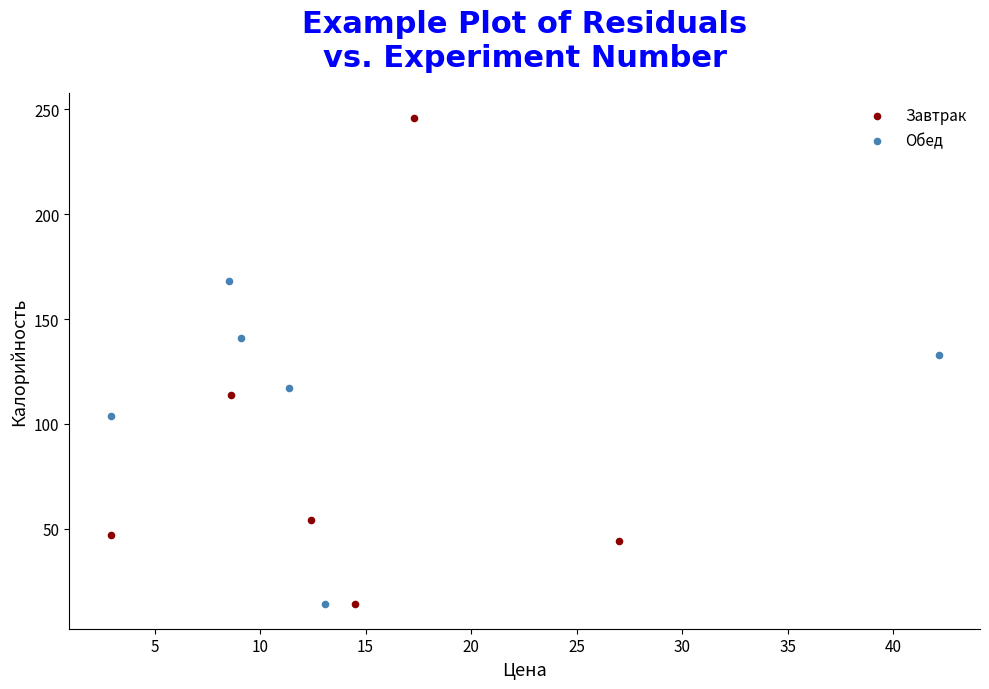

Which series contains the highest Y value?

Завтрак